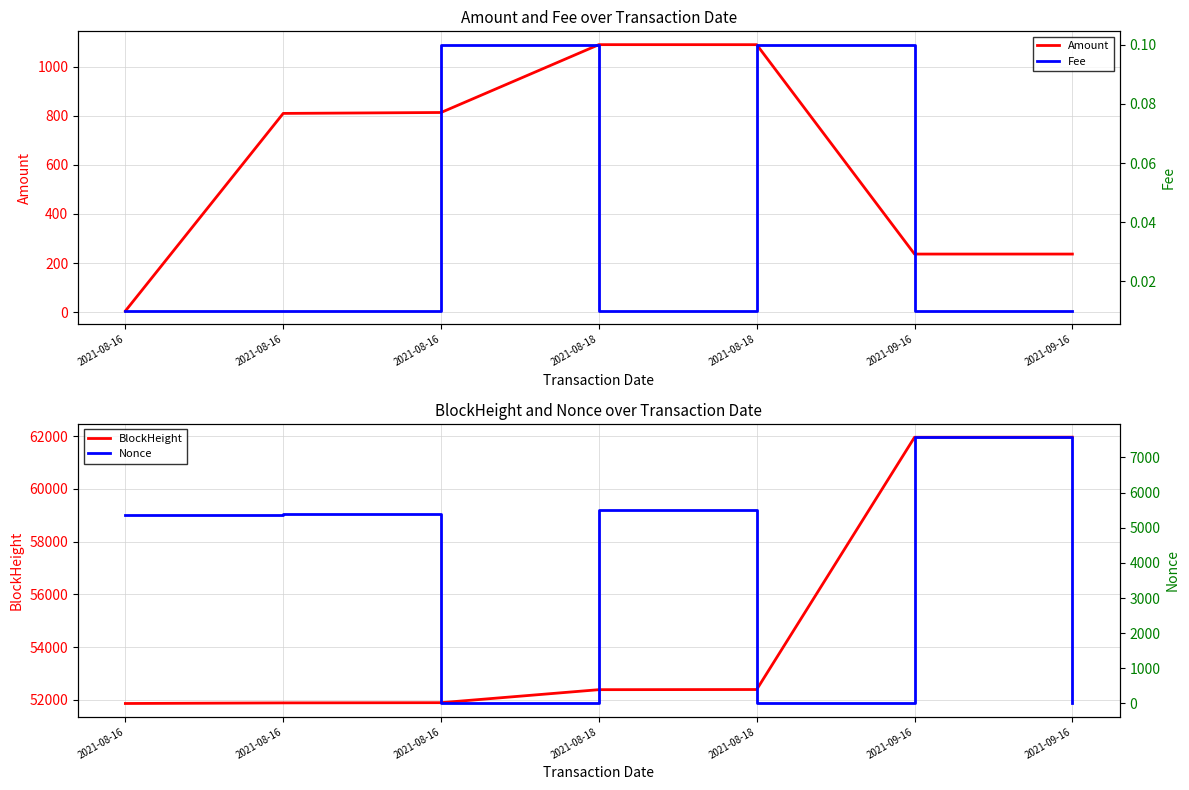

What is the sum of all BlockHeight values?

384362